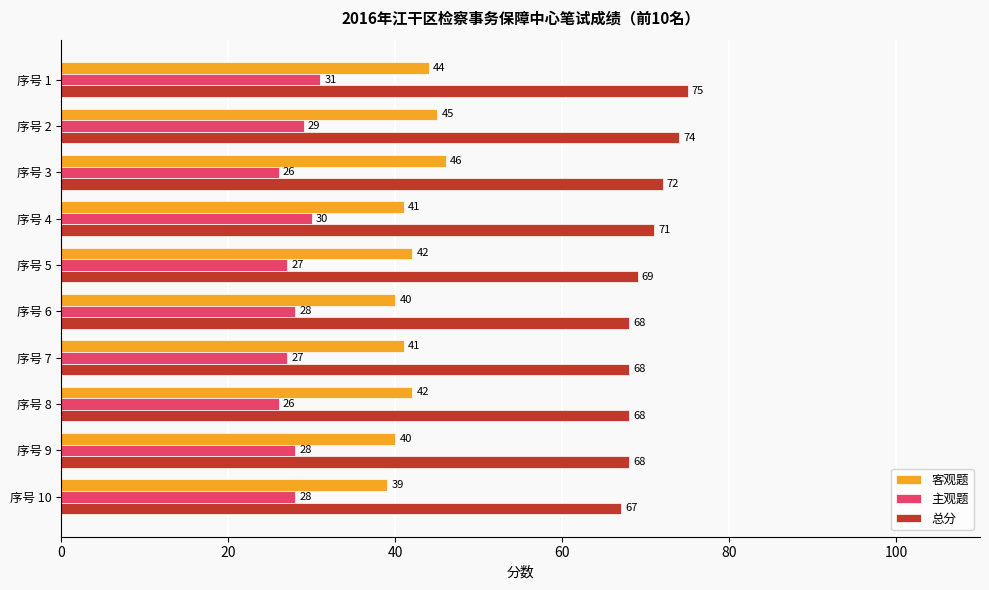

Is the value of 主观题 at 序号 4 greater than the value of 总分 at 序号 6?

No